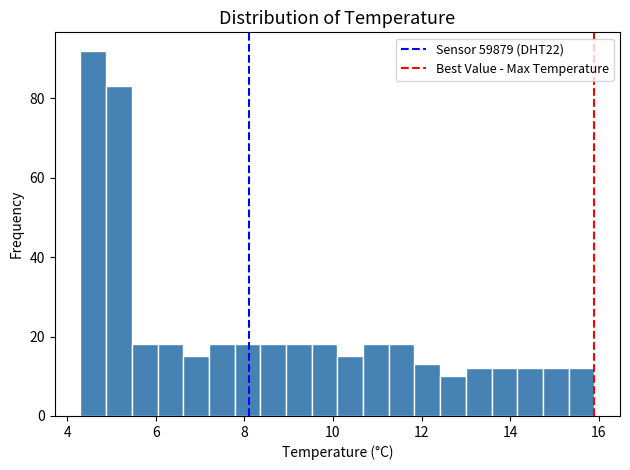

Read against the x-axis, roughly where is the centre of the tallest bar?

4.6